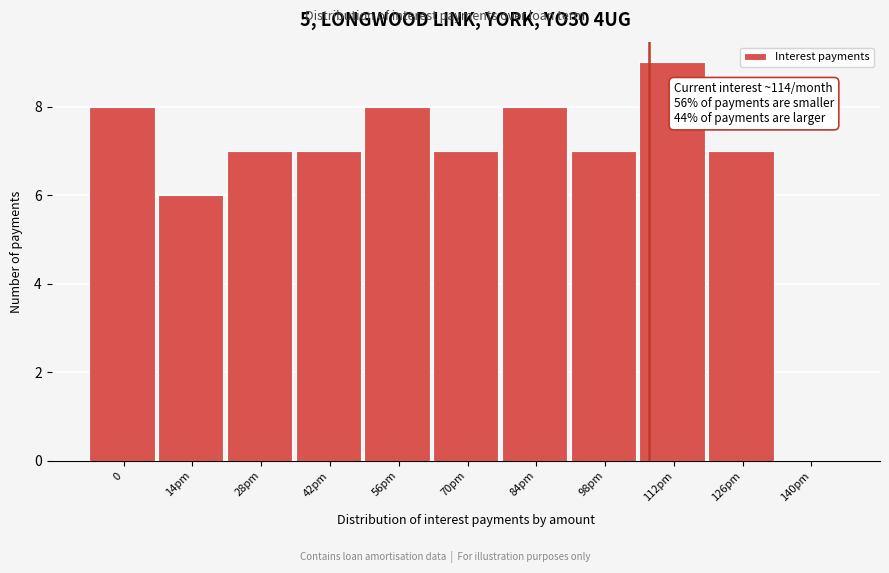

Reading right to left, list all the values displayed in this chart.

140pm=0	126pm=7	112pm=9	98pm=7	84pm=8	70pm=7	56pm=8	42pm=7	28pm=7	14pm=6	0=8